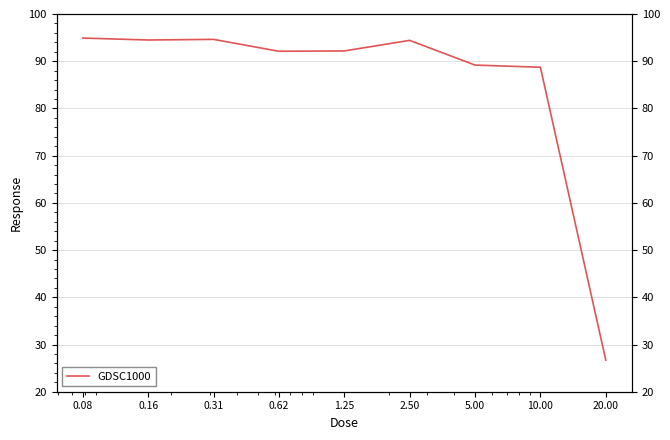

Is this an area chart (filled region under the line)?

No